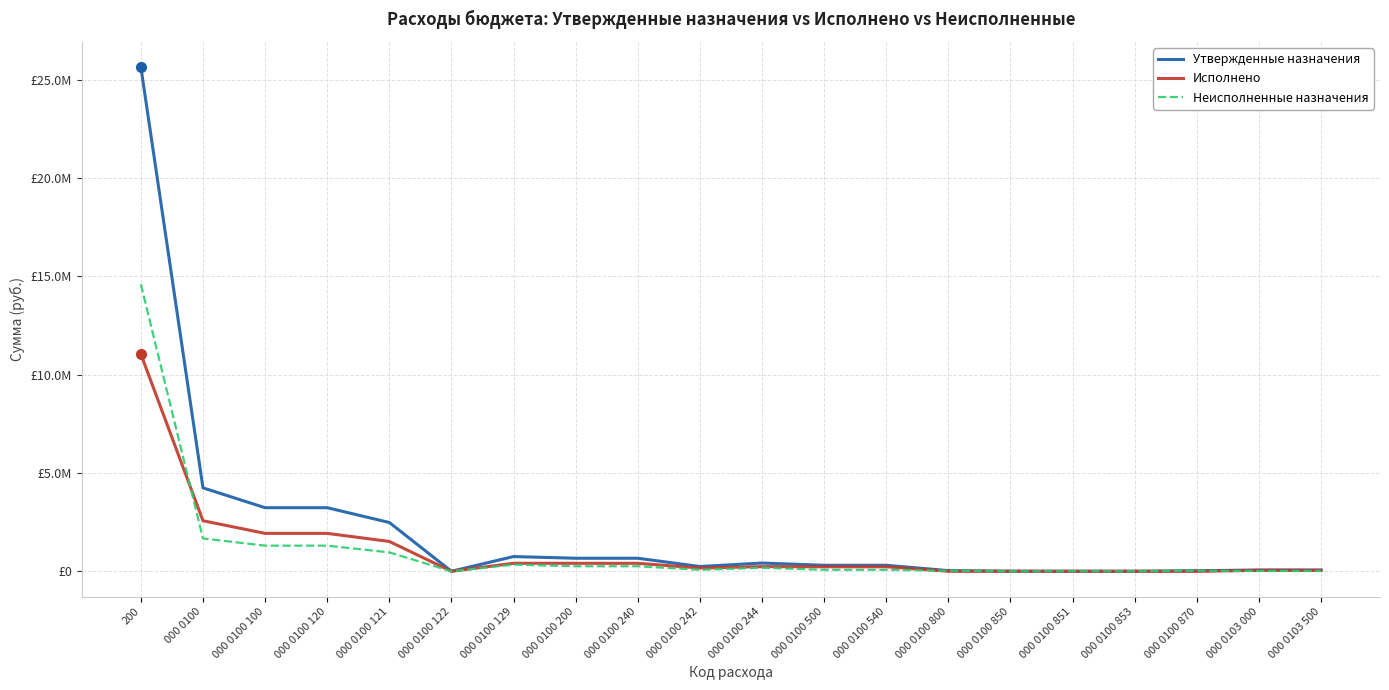

What is the total value across all series at 200?

51281976.8